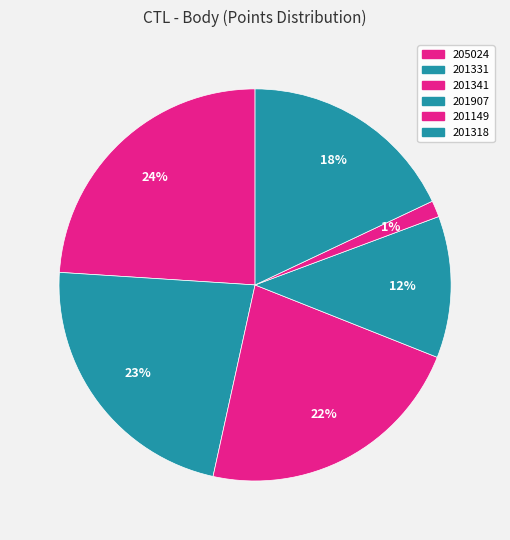

What percentage is the 201318 slice, to the nearest percent?

18%